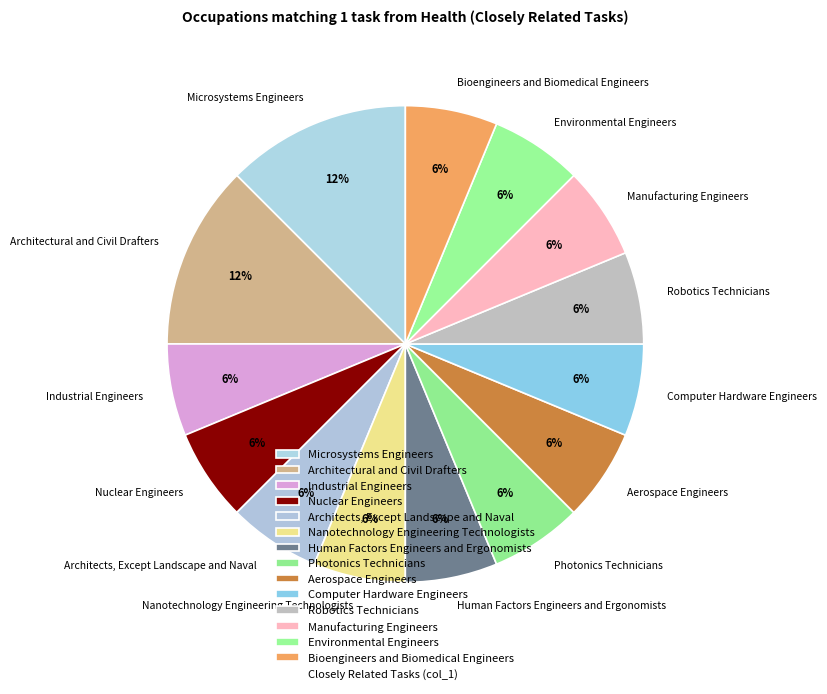

To the nearest percent, what percentage of the pie is Human Factors Engineers and Ergonomists?

6%